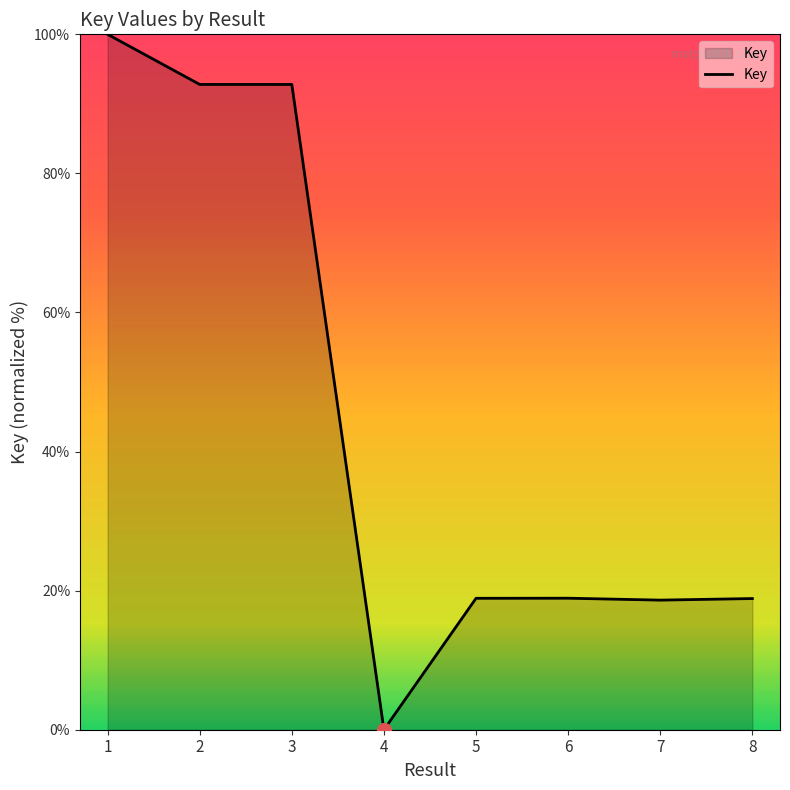

What is the sum of all values?

360.9